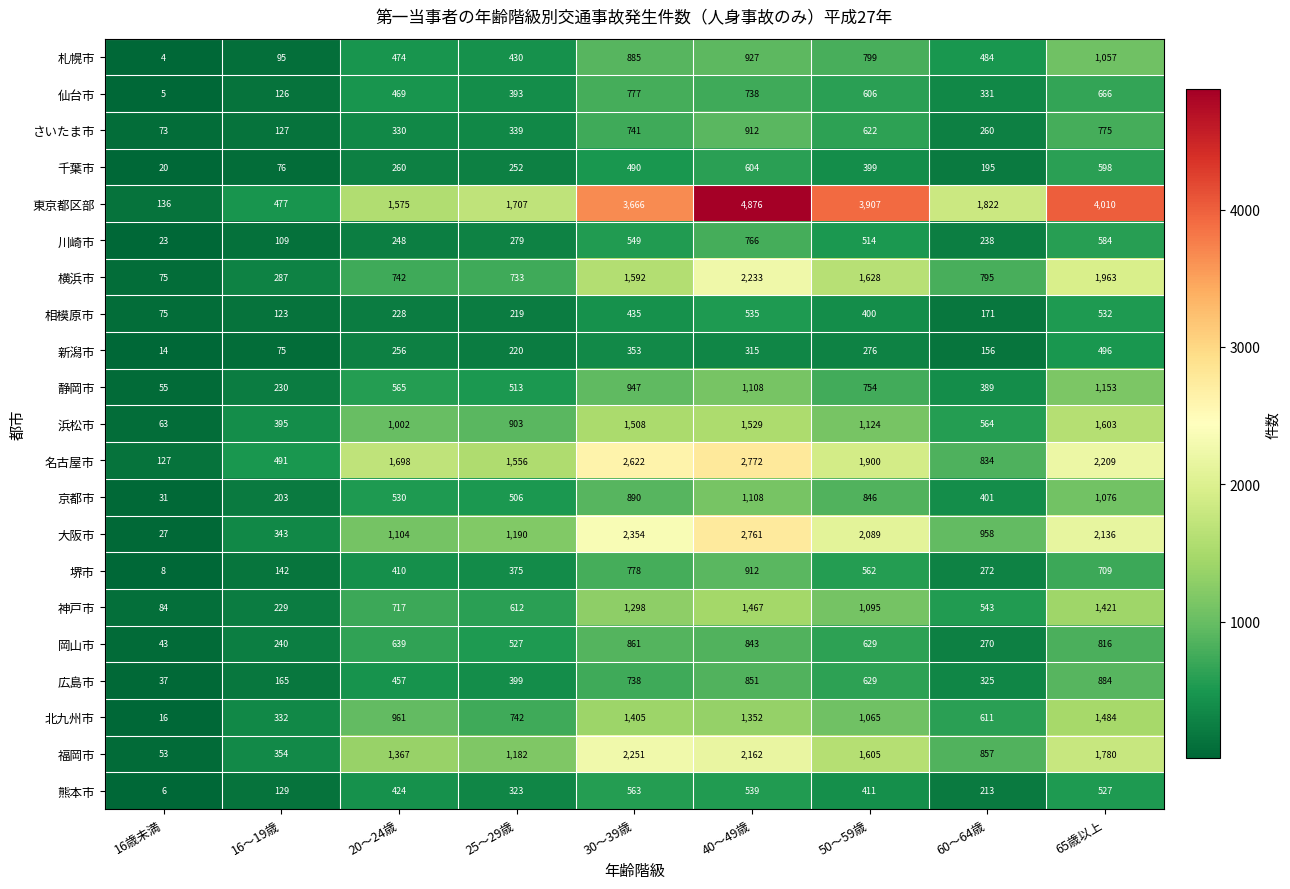

What value does the 北九州市 series have at 25～29歳, to the nearest 100?

700